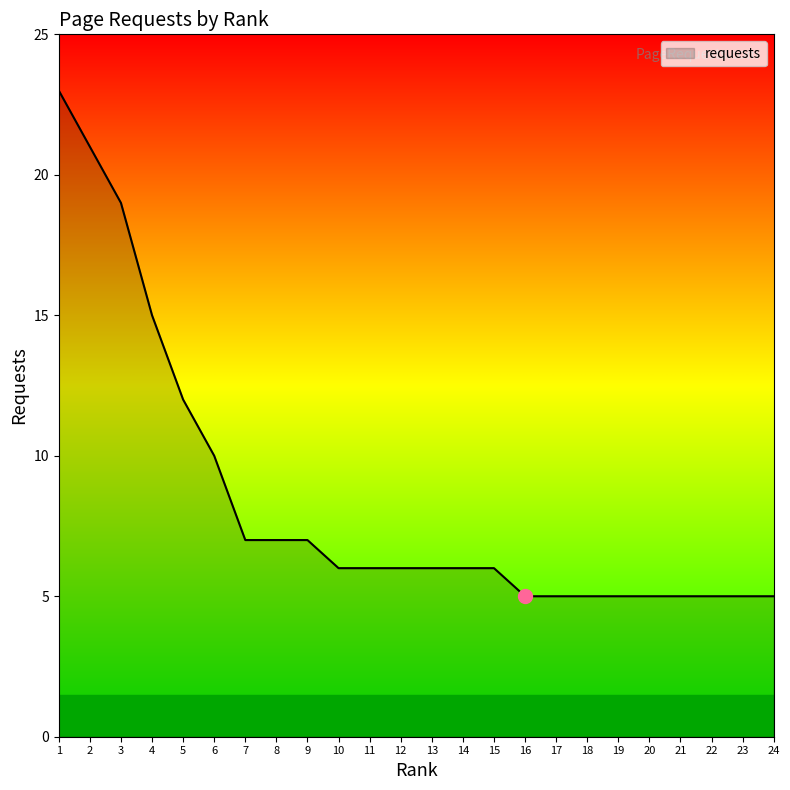

What is the smallest value displayed?

5